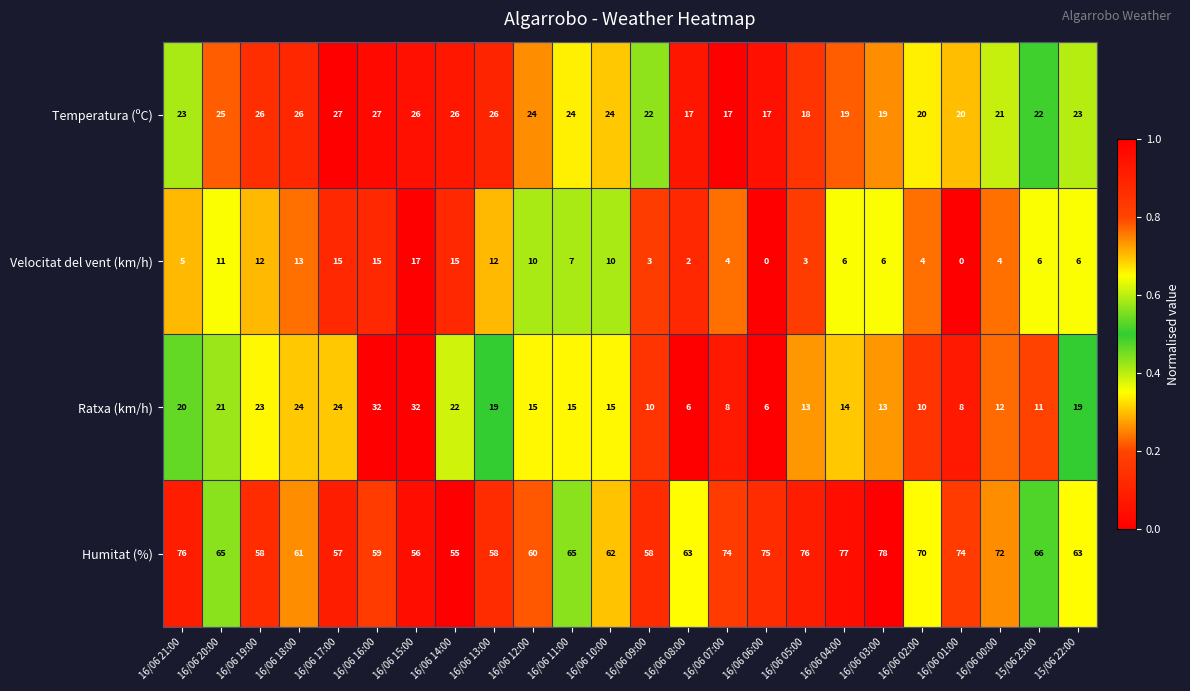

The value of Temperatura (ºC) at 16/06 04:00 is 19. True or false?

True